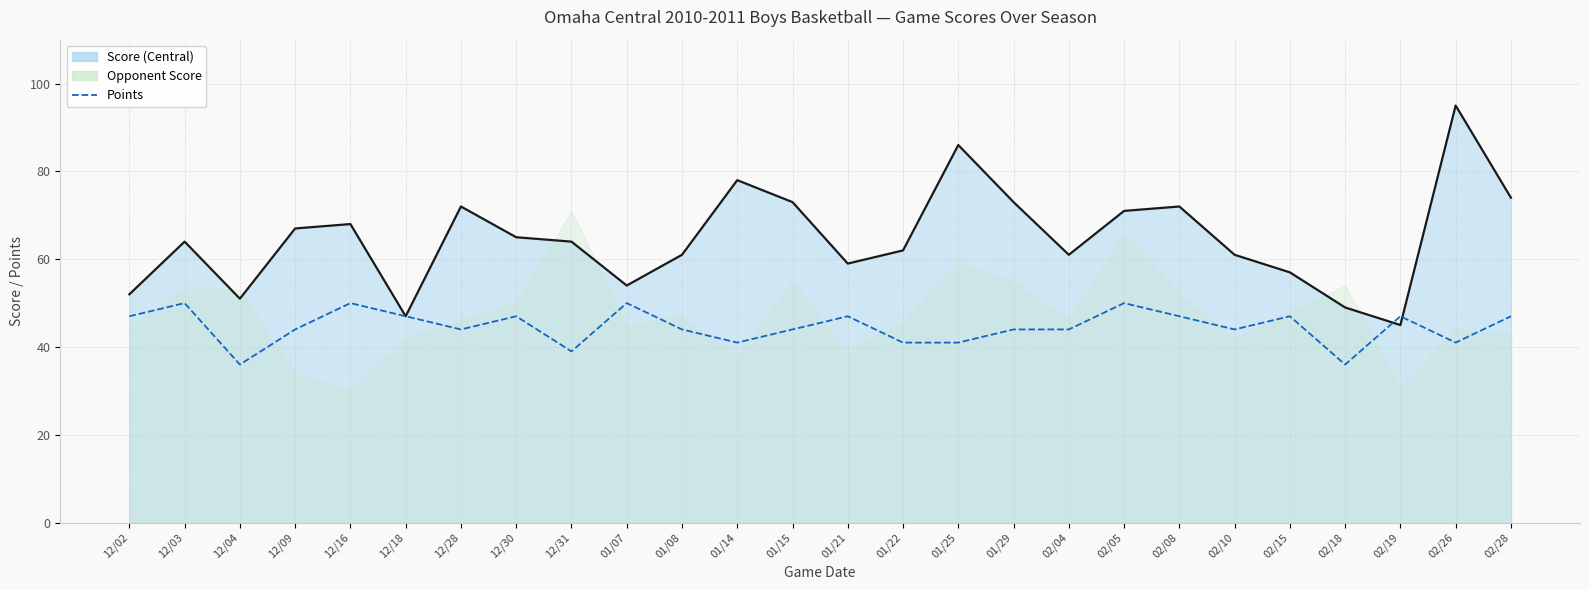

What is the average value?

45